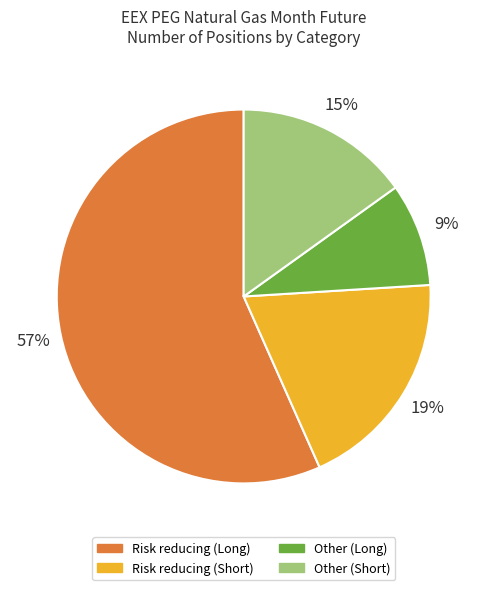

The Other (Long) slice represents 1% of the pie. True or false?

False